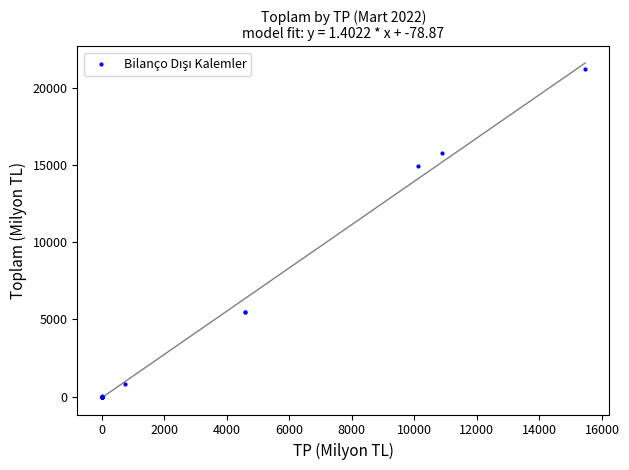

What Y value in the scatter plot is closest to 10604?

14916.8